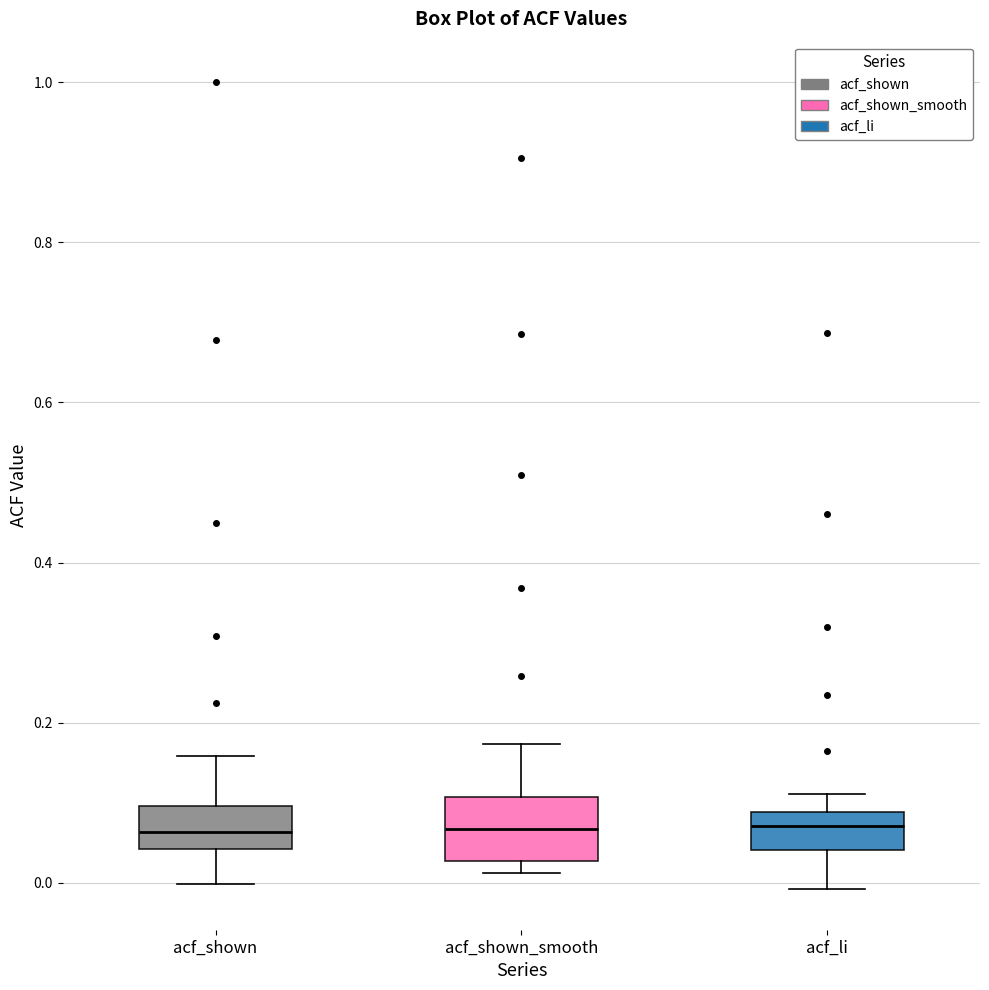

Comparing the boxes themselves (not the whiskers), which one is the tallest?

acf_shown_smooth